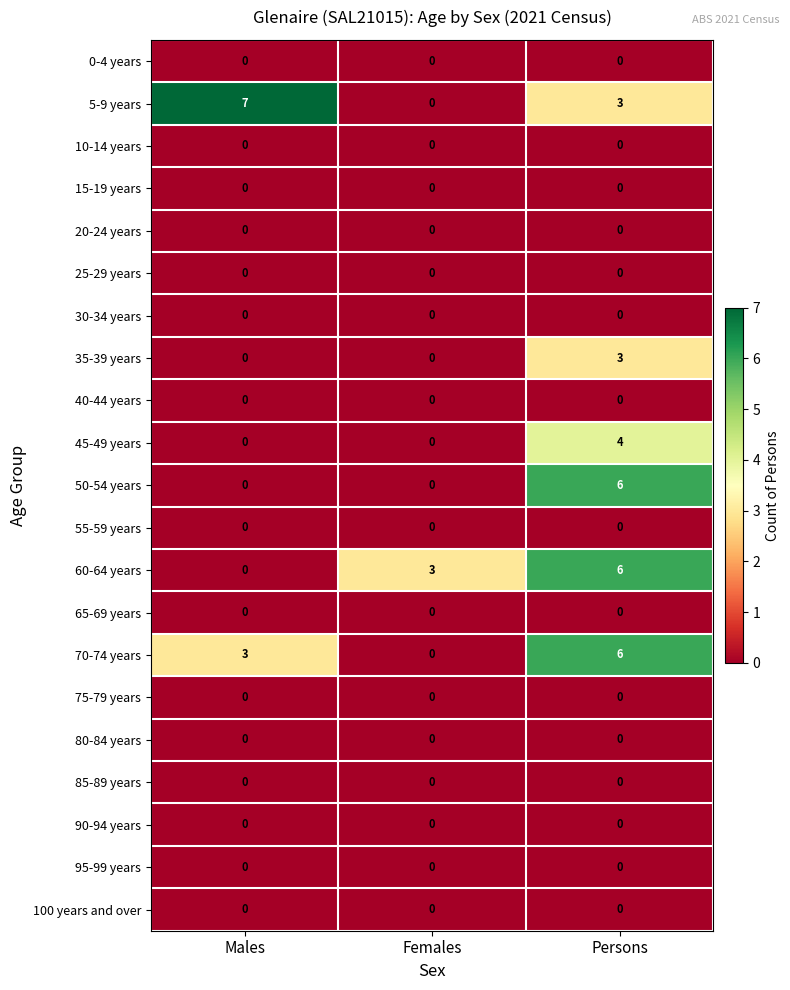

What is the total value across all series at Males?

10